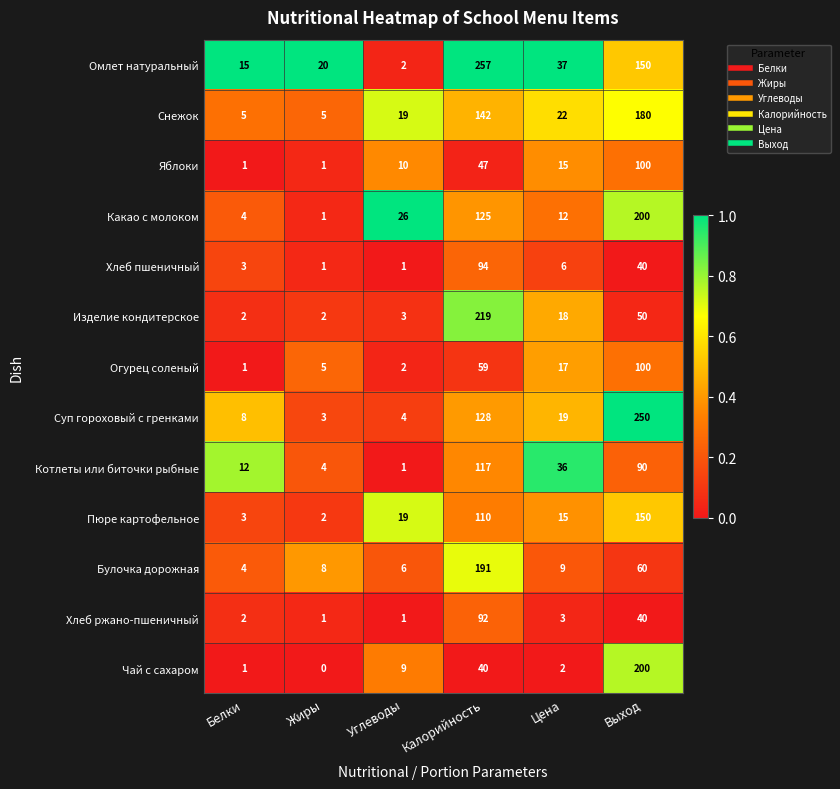

At which category is the sum across all series the highest?

Калорийность